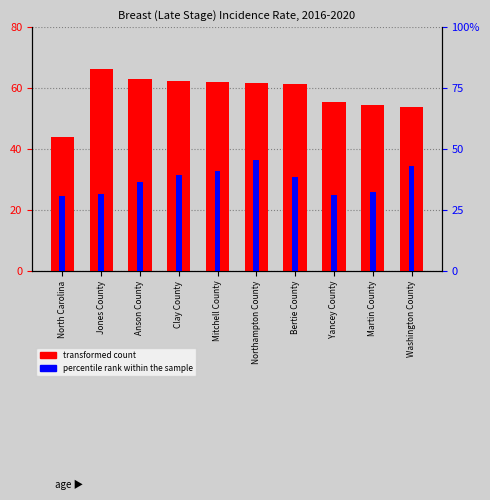

Reading left to right, transcribe all the data shown in this chart.

transformed count: 43.9	66.3	62.9	62.4	62.0	61.6	61.3	55.4	54.3	53.9
percentile rank within the sample: 30.6	31.6	36.3	39.5	40.9	45.5	38.5	31.1	32.2	42.9